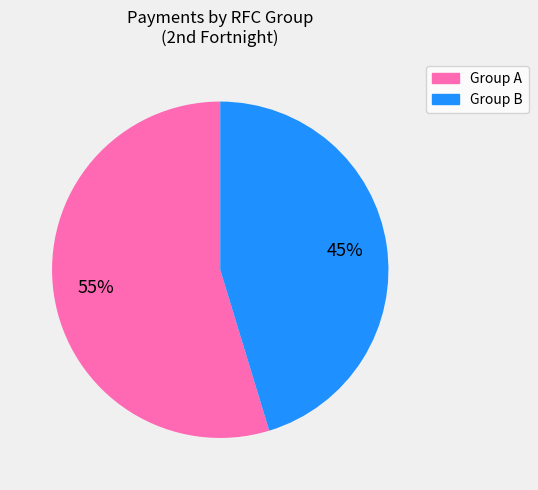

Is there a majority slice in this chart?

Yes